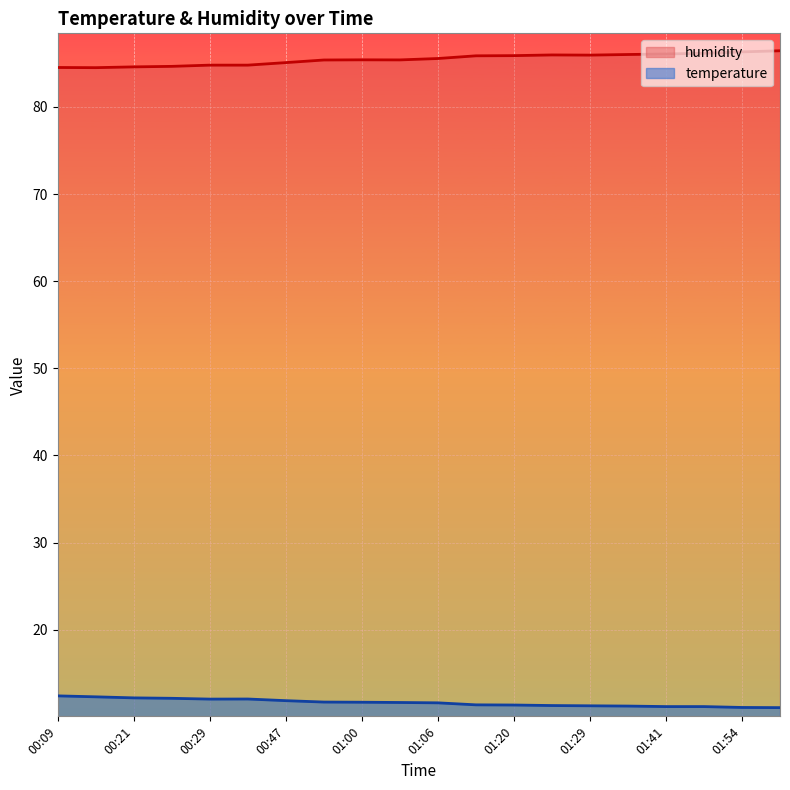

Reading left to right, list all the values displayed in this chart.

temperature: 12.4	12.3	12.2	12.1	12.0	12.1	11.9	11.7	11.7	11.7	11.6	11.4	11.4	11.3	11.3	11.2	11.2	11.2	11.1	11.1
humidity: 84.5	84.5	84.6	84.7	84.8	84.8	85.1	85.4	85.4	85.4	85.6	85.9	85.9	86.0	86.0	86.0	86.1	86.2	86.3	86.5